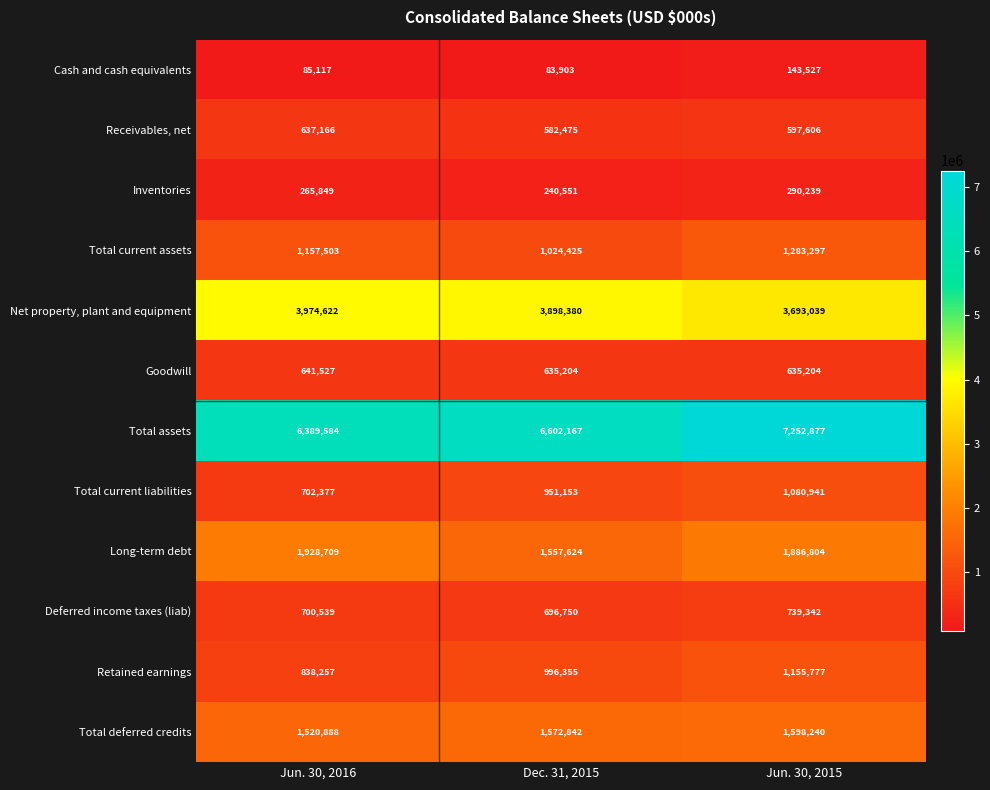

The value of Total current assets at Jun. 30, 2016 is 1157503. True or false?

True